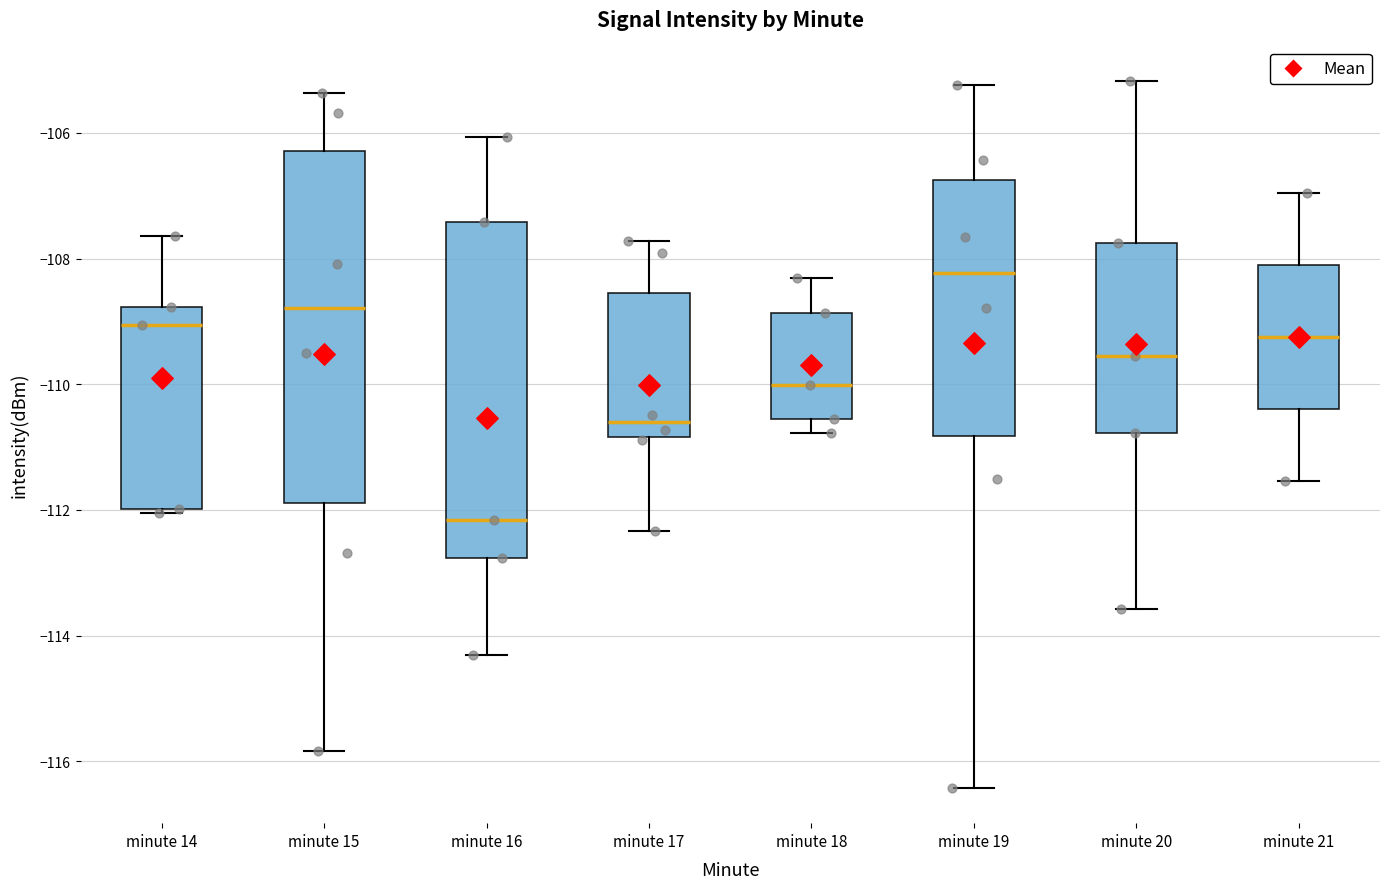

Where does the median line of the box for minute 17 sit on the y-axis? The values are not printed on the chart, so give them approximately, as read against the axis.

-110.6